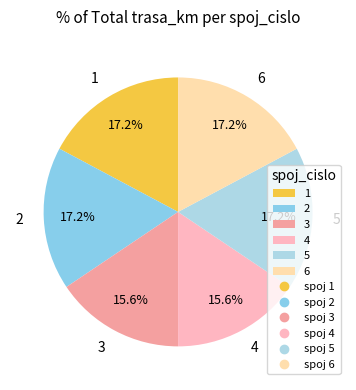

What percentage do 6 and 3 together represent?

32.8%